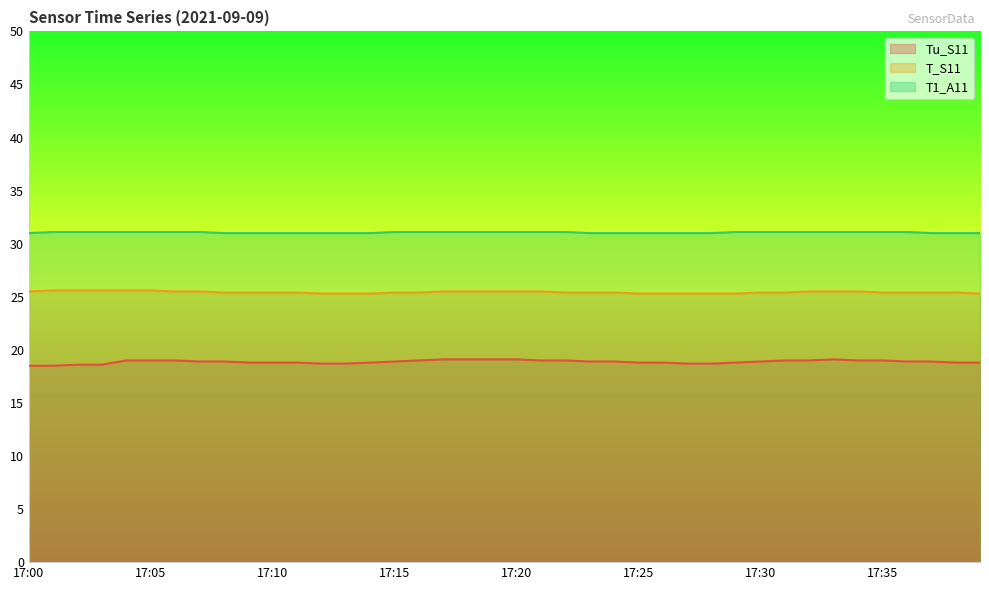

What is the sum of all T1_A11 values?

1242.3